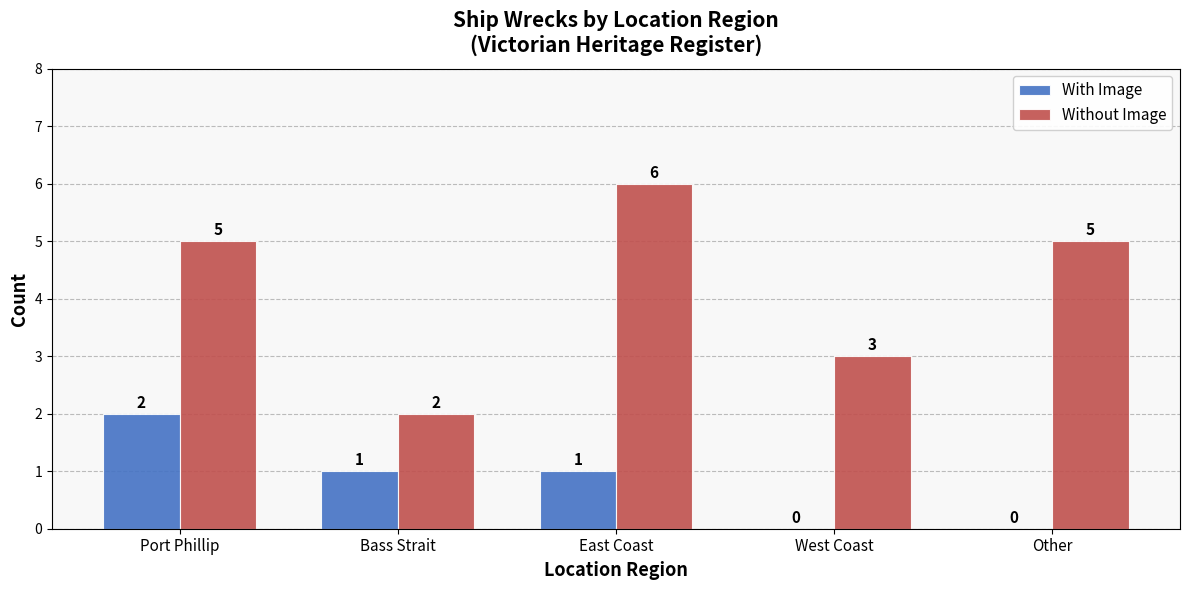

Which series changed the most between Bass Strait and East Coast?

Without Image